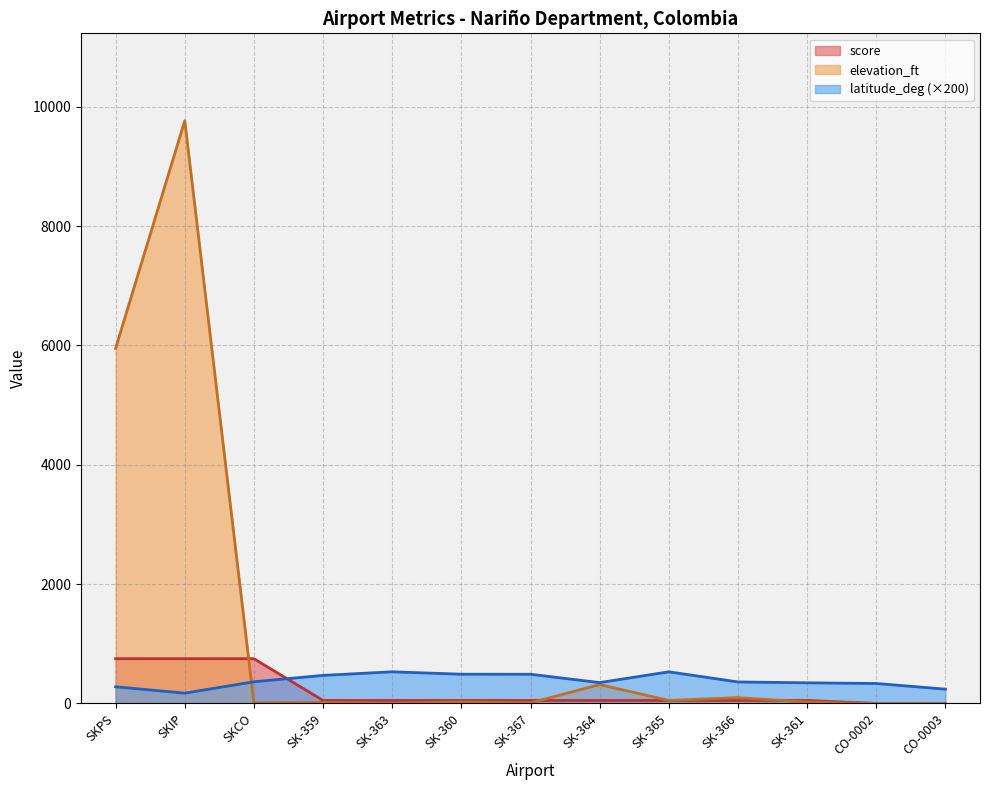

Where is score nearest to the value 375?

SK-359